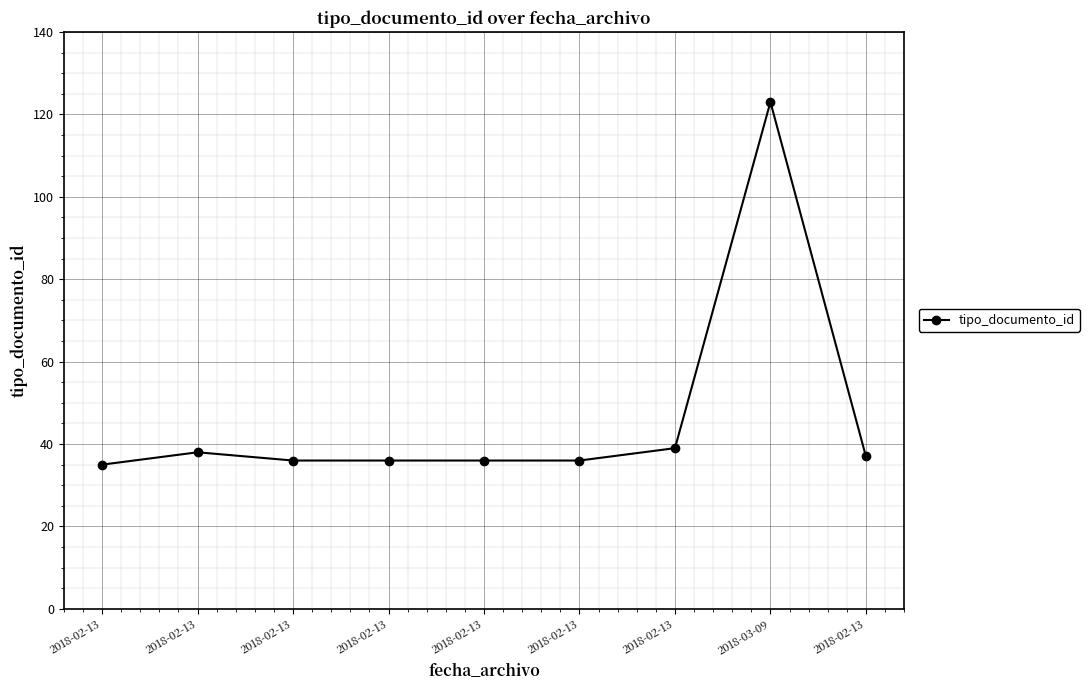

How many categories are shown in the chart?

9